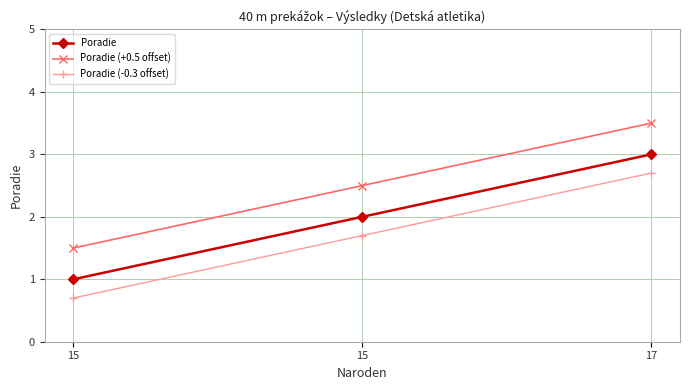

What is the approximate value of Poradie (+0.5 offset) at 15?

1.5